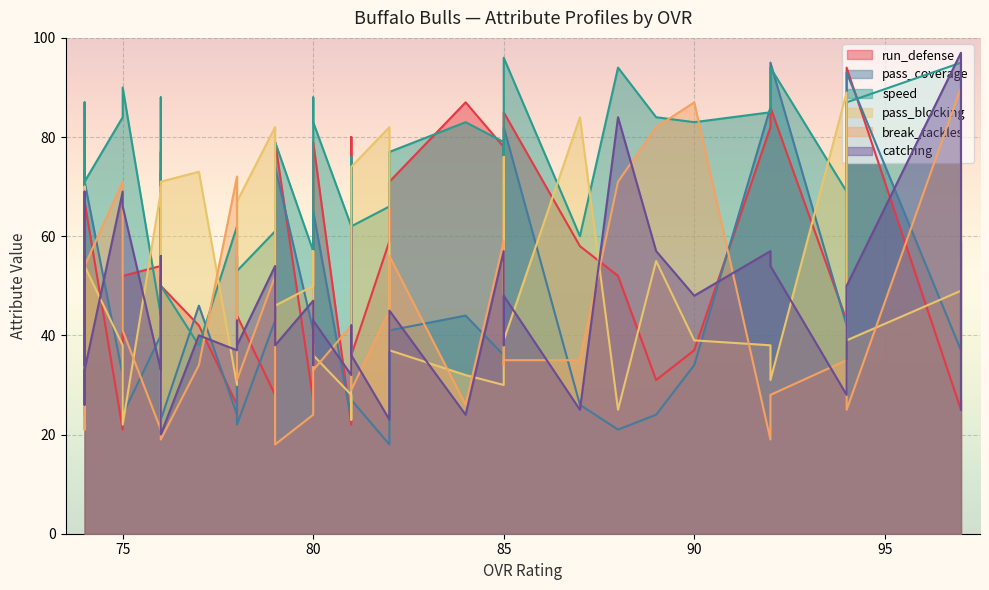

What is the difference between the second highest and minimum values in the catching series?

64